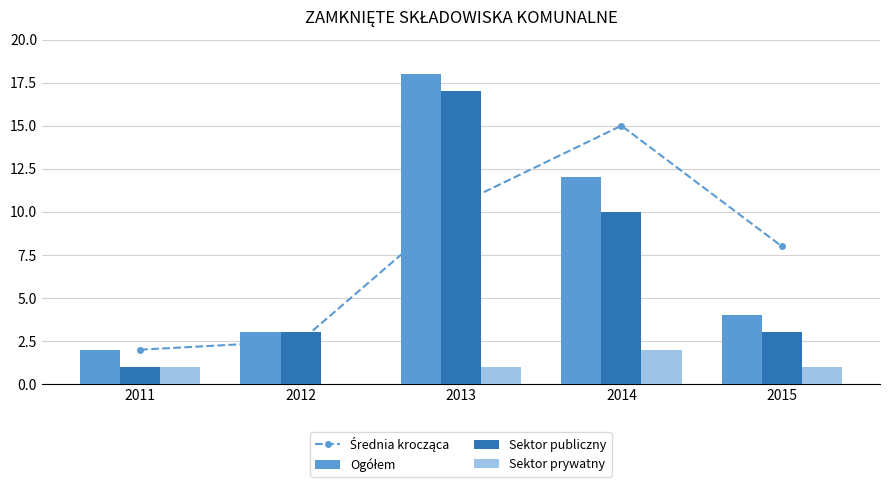

Where does the Sektor prywatny series first go above 1?

2014